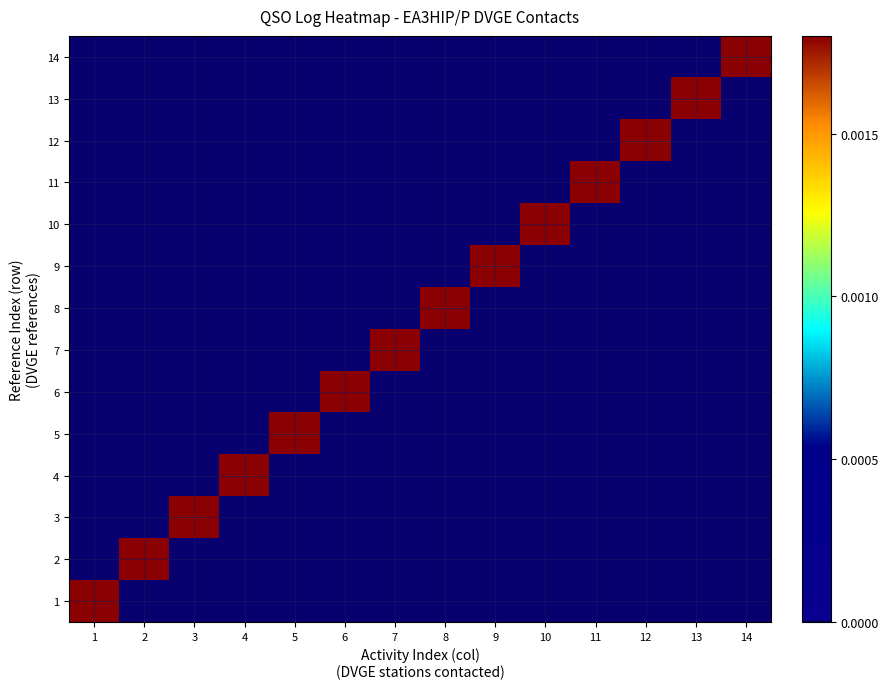

How many distinct data groups are displayed?

14